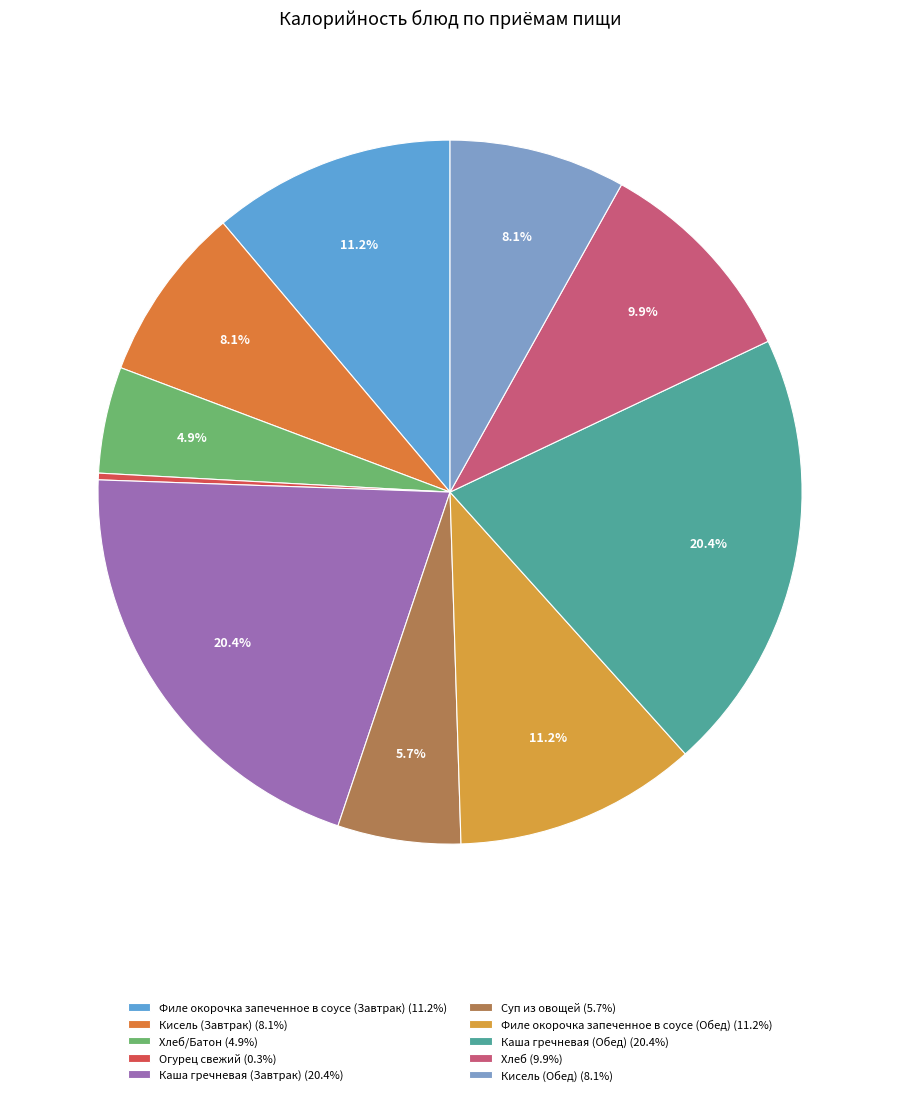

How many segments does this pie chart have?

10